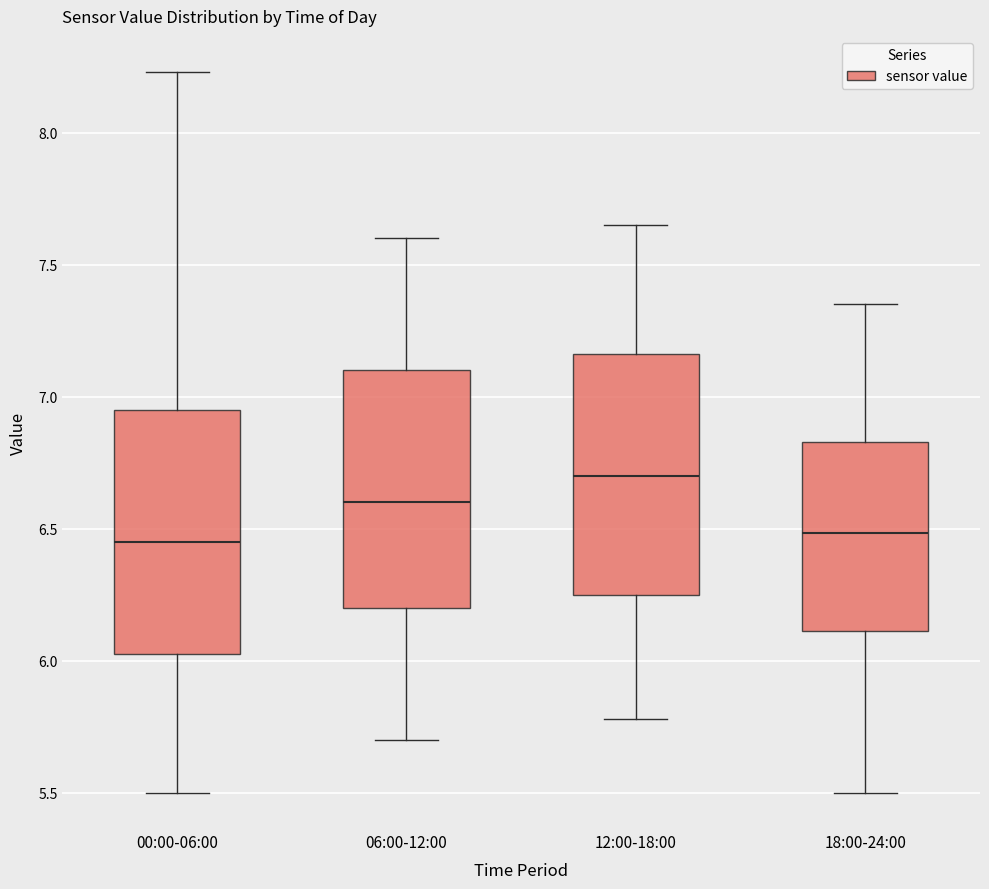

Where is the lower edge of the box for 06:00-12:00 on the y-axis? The values are not printed on the chart, so give them approximately, as read against the axis.

6.20